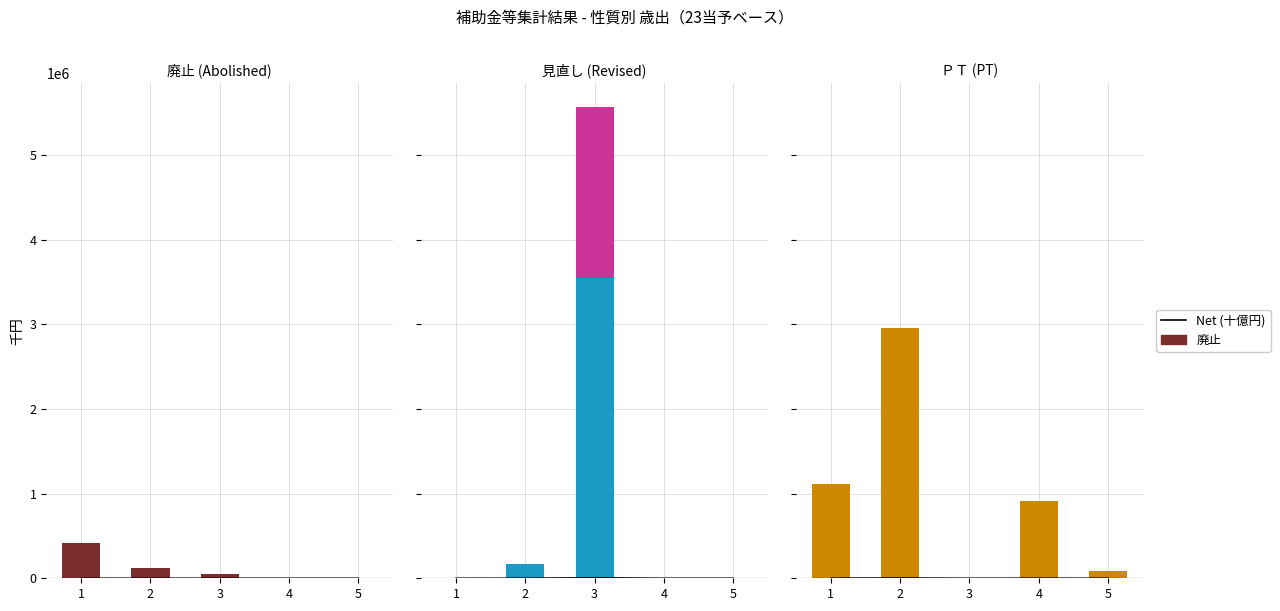

How many positive values does the Net (十億円) series have?

4